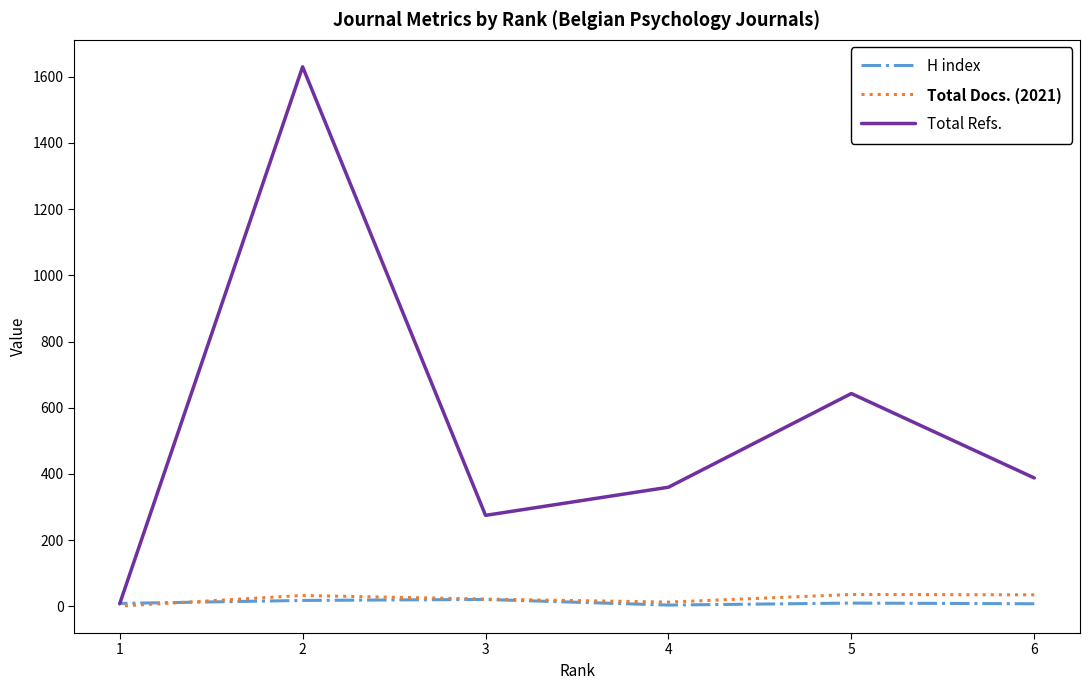

True or false: H index has more than 2 points higher than both neighbors.

False